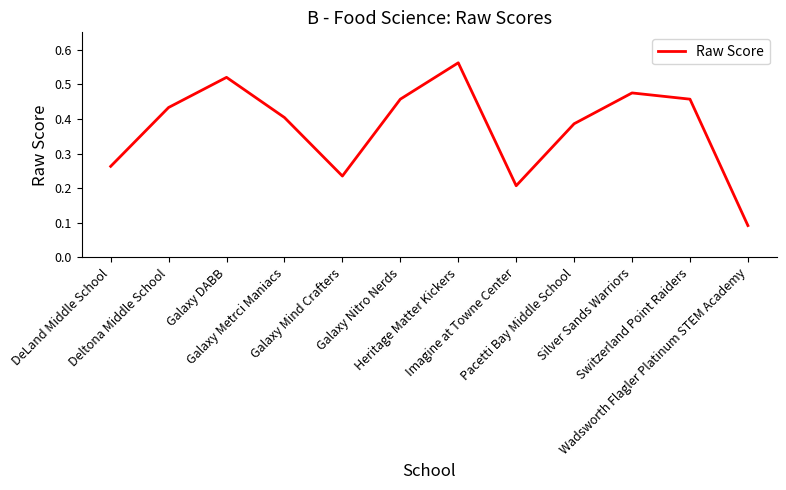

What is the label of the 9th point from the left?

Pacetti Bay Middle School